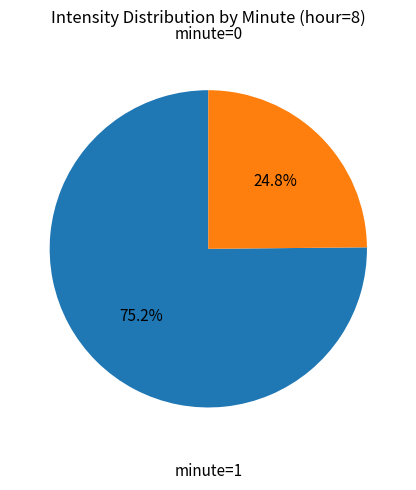

To the nearest percent, what is the difference between the largest and smallest slice percentages?

50%